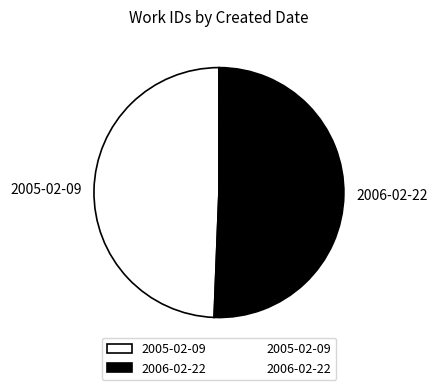

Approximately how many times larger is the value at 2006-02-22 compared to 2005-02-09?

1.0